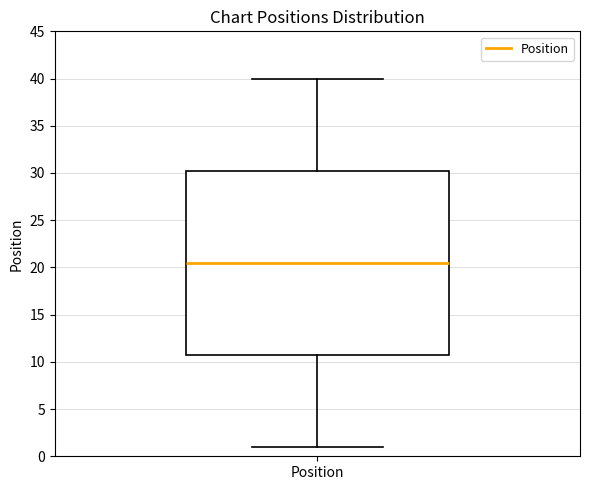

Read this box plot against the y-axis: the position of the median line, the range covered by the box, and the ends of both whiskers. The values are not printed on the chart, so give them approximately, as read against the axis.

median 20.5, box 11.0 to 30.5, whiskers 1.0 to 40.0